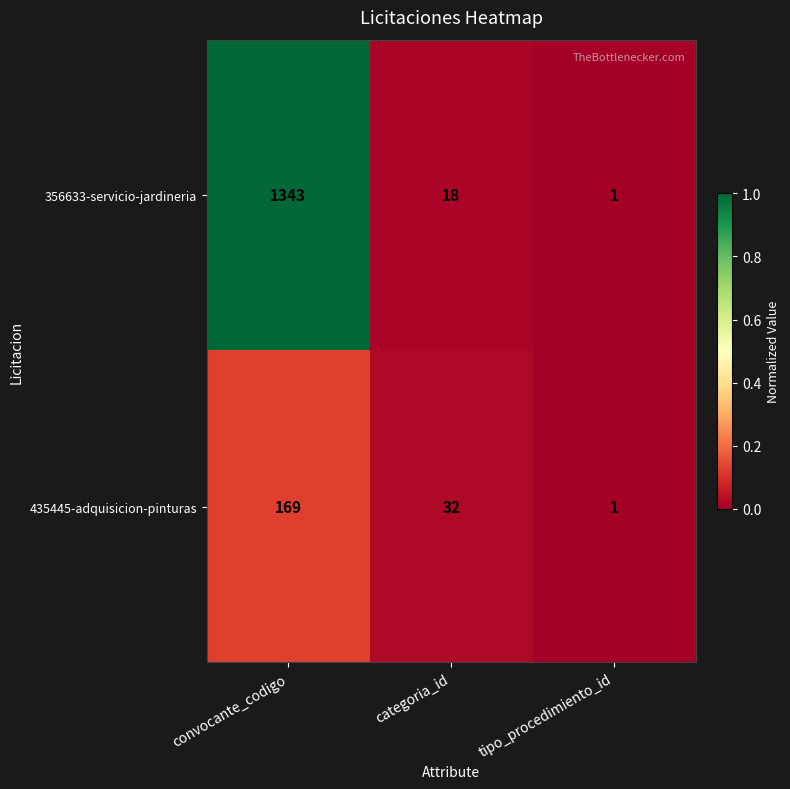

Which category has the lowest value across all series?

tipo_procedimiento_id